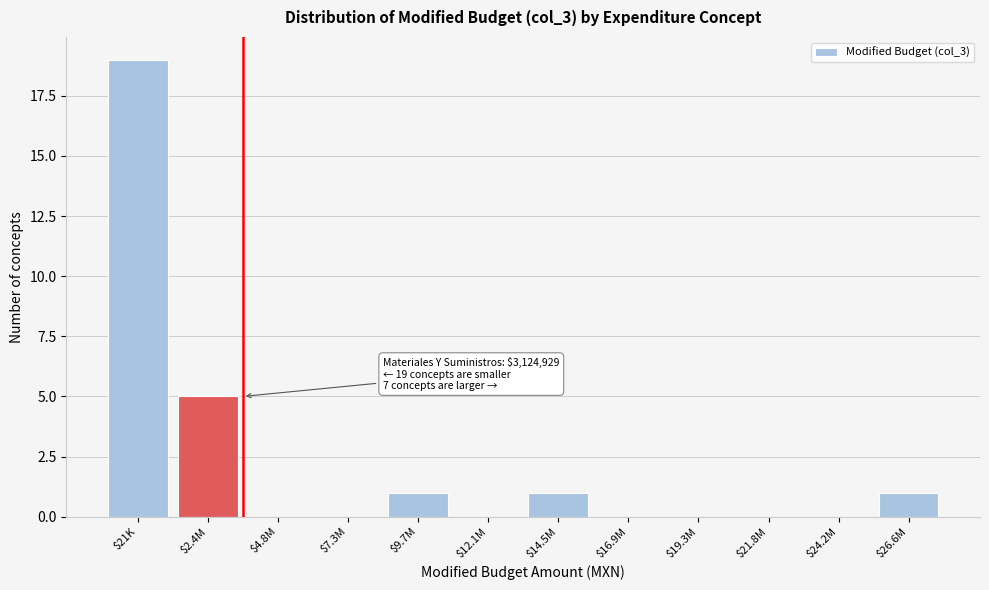

True or false: the data shows 0 at $4.8M.

True